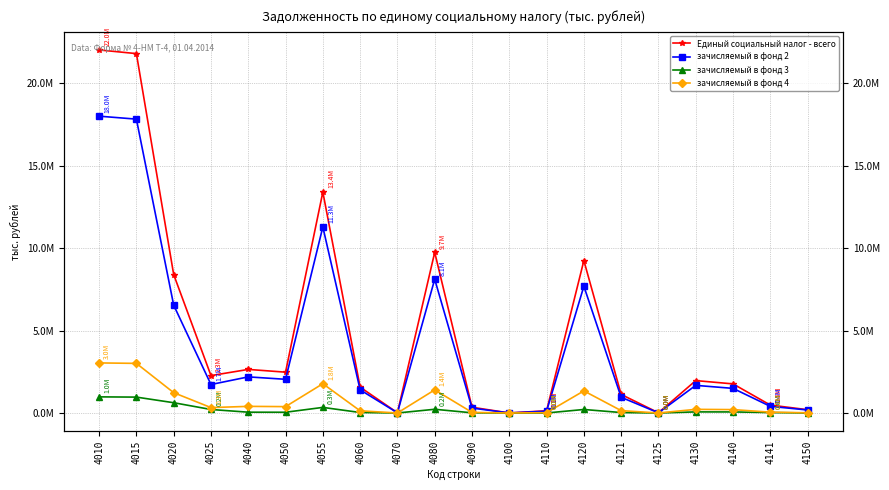

The value of зачисляемый в фонд 3 at 4055 is 459244. True or false?

False